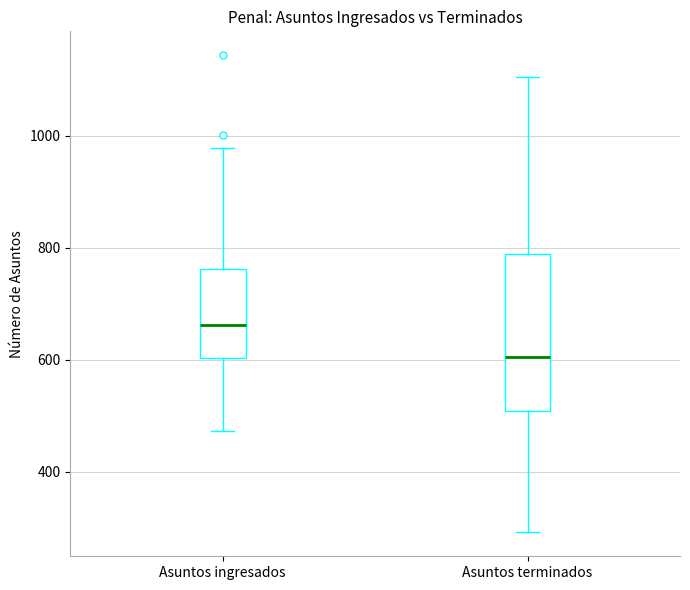

Which box is the tallest, from its lower edge to its upper edge?

Asuntos terminados